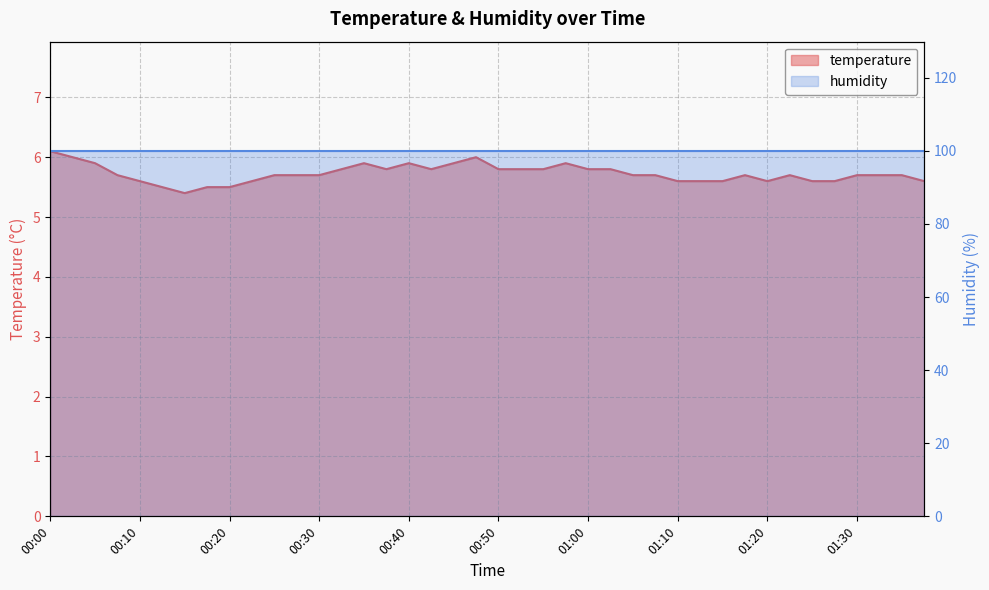

The value at 00:25 is 5.7. True or false?

True